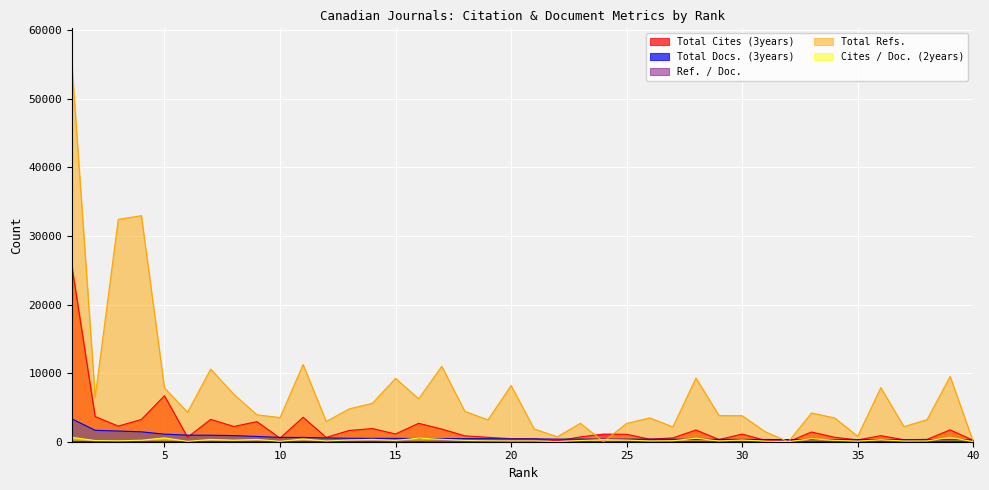

At 23, list the series in order from largest to smallest.

Total Refs., Total Cites (3years), Total Docs. (3years), Cites / Doc. (2years), Ref. / Doc.